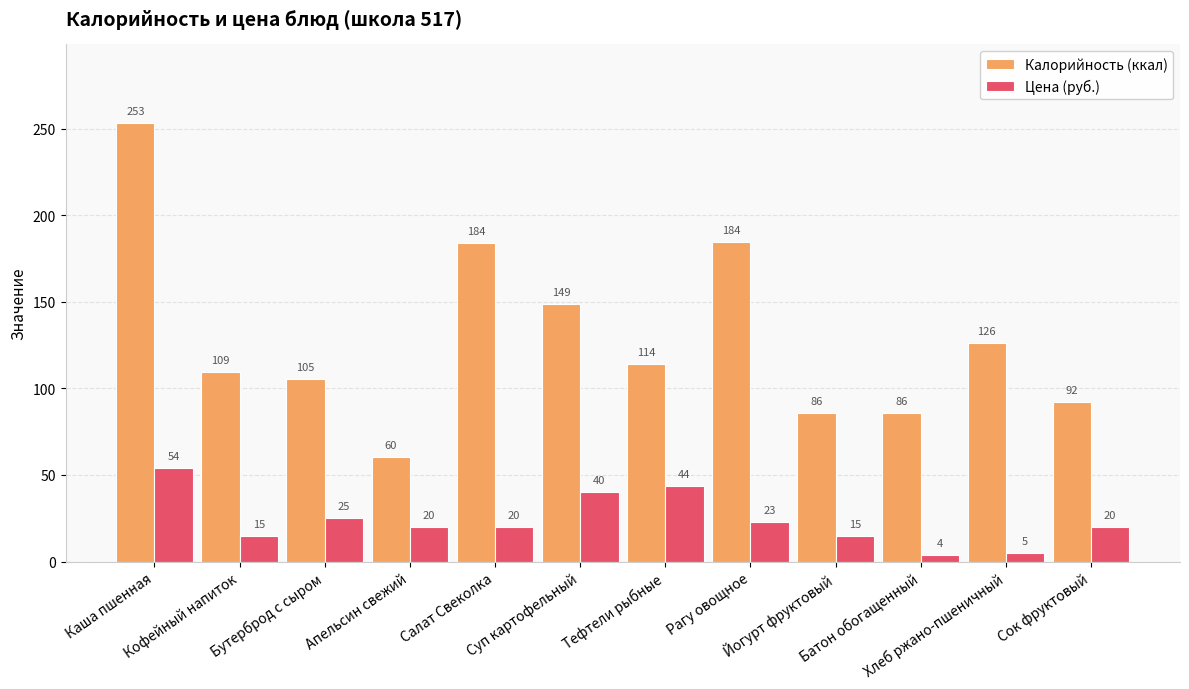

What is the sum of all Цена (руб.) values?

284.7